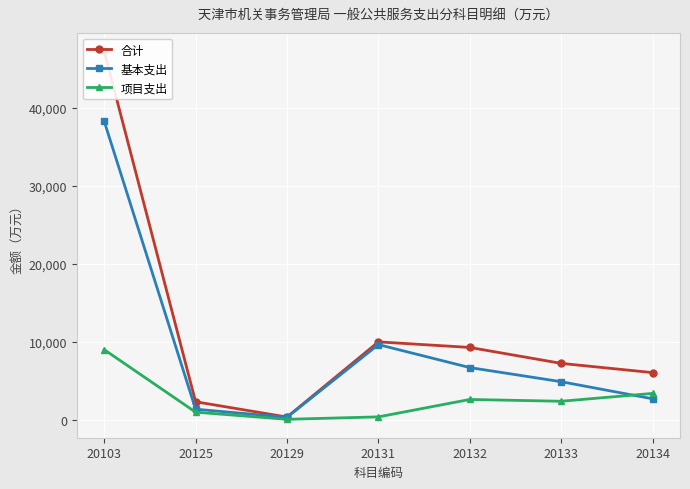

Which category has the highest value across all series?

20103